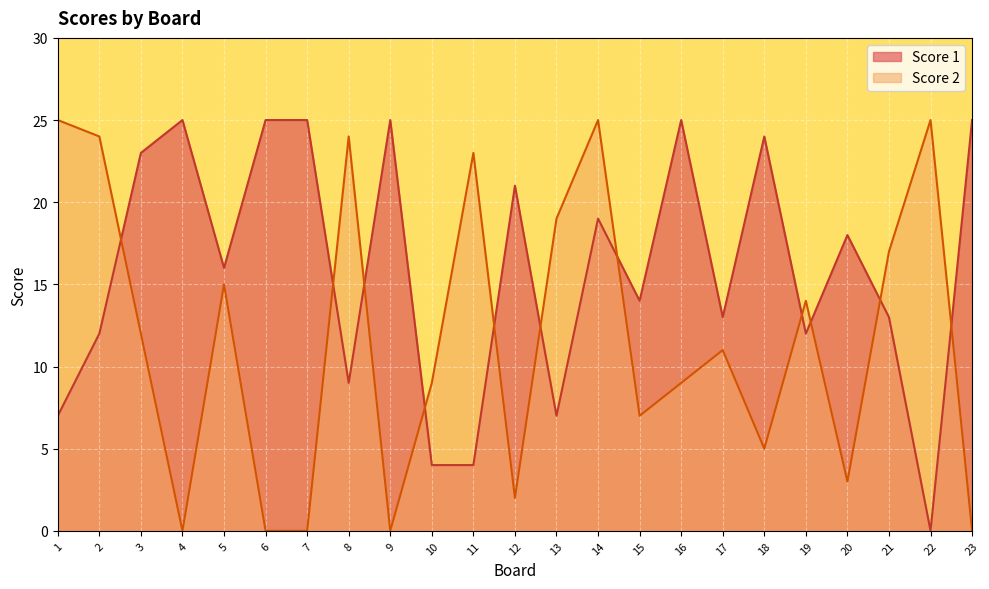

The value of Score 1 at 19 is 17. True or false?

False